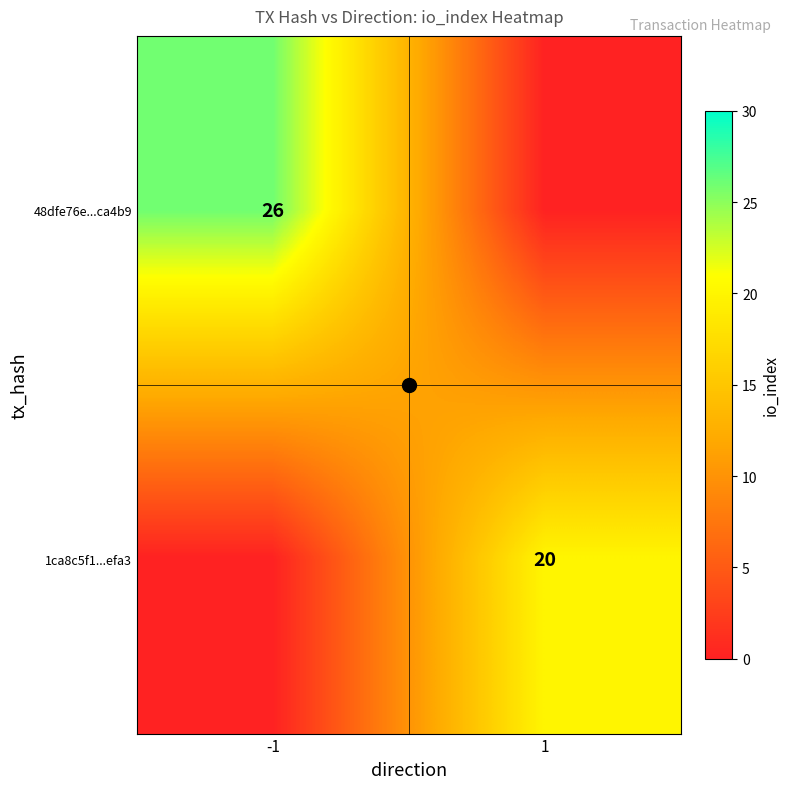

At which label is 1ca8c5f1...efa3 closest to 10?

-1